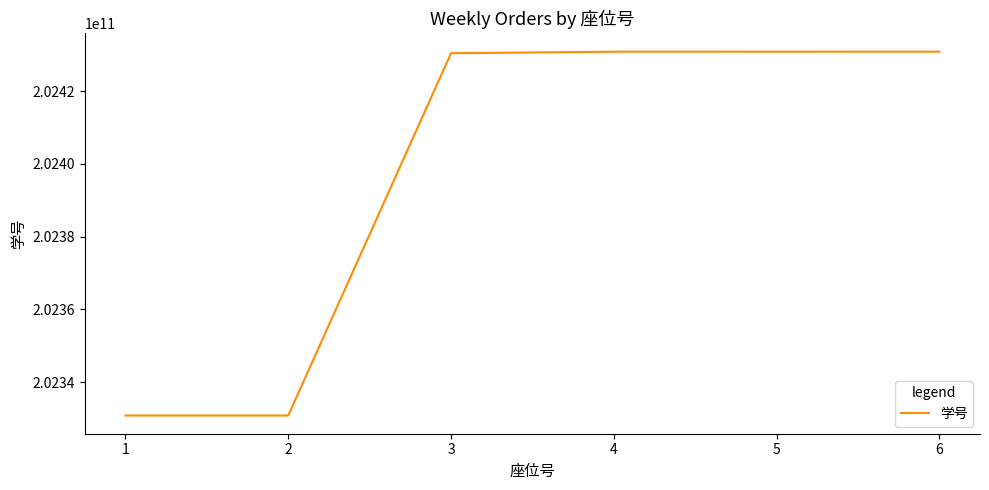

What is the average value?

202397439717